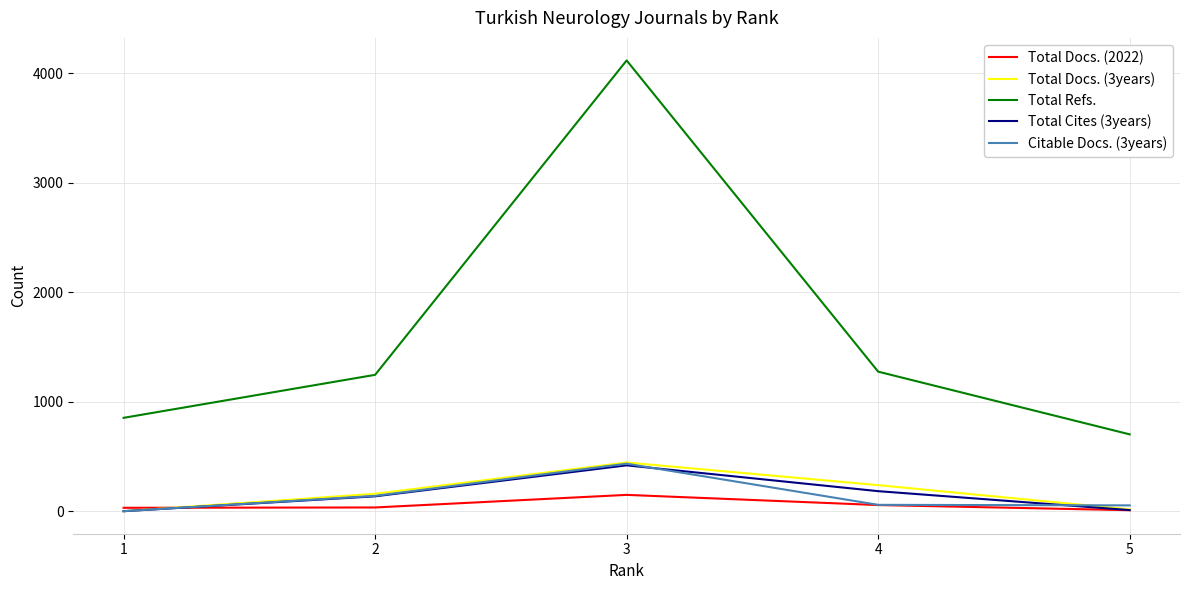

What is the sum of the Total Cites (3years) values at 5 and 3?

429